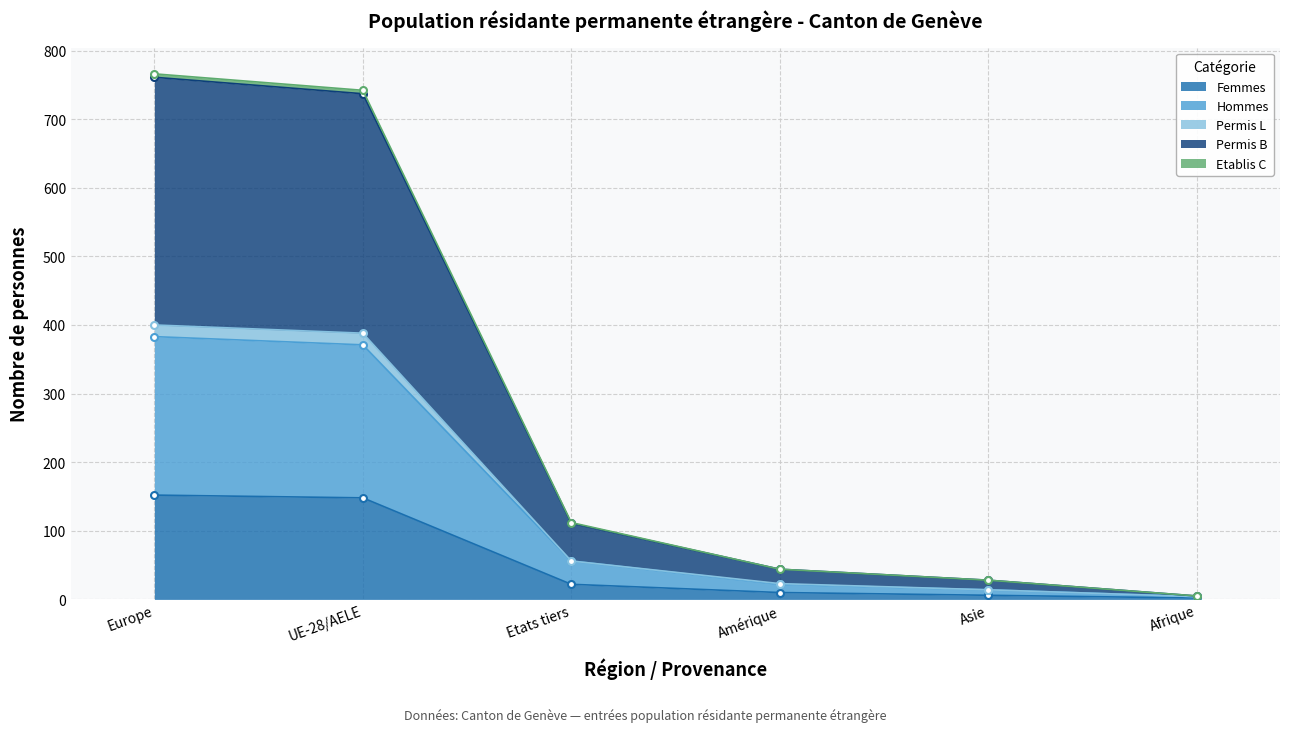

True or false: Permis L has more than 0 points higher than both neighbors.

False